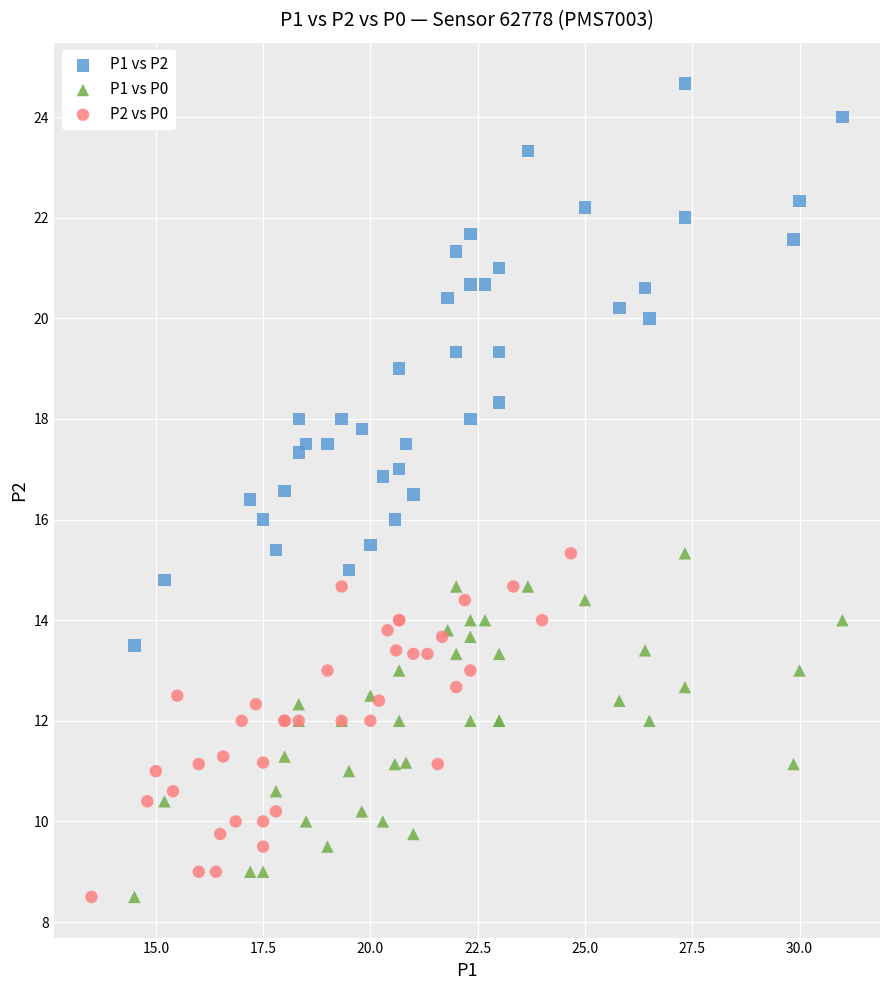

Which series has the largest Y range (max minus min)?

P1 vs P2